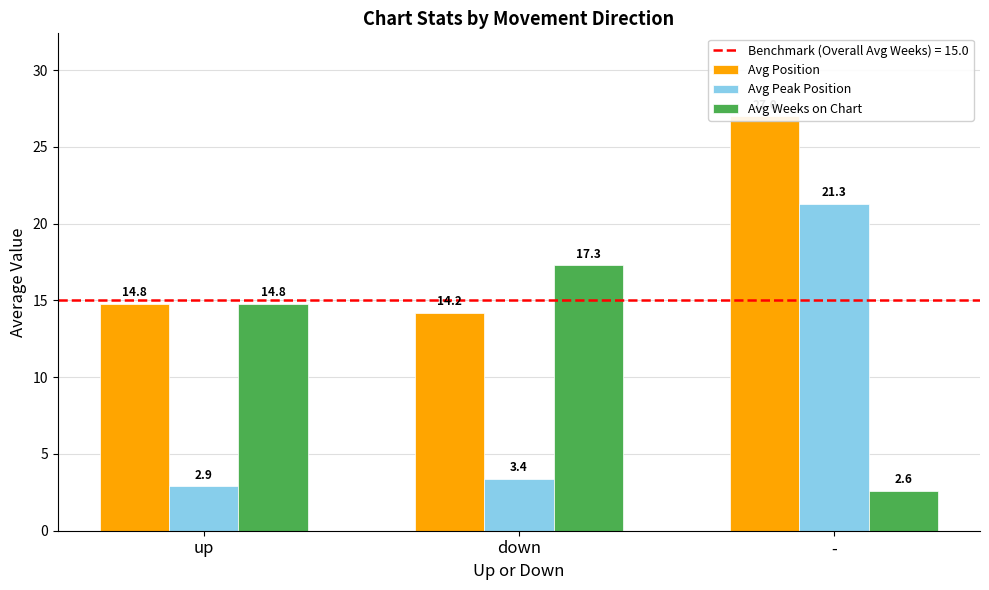

Which series has the largest range (max minus min)?

Avg Peak Position